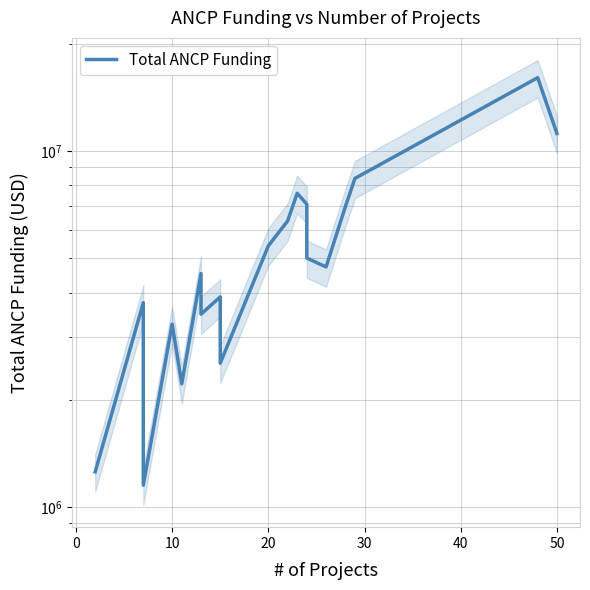

Is this an area chart (filled region under the line)?

No